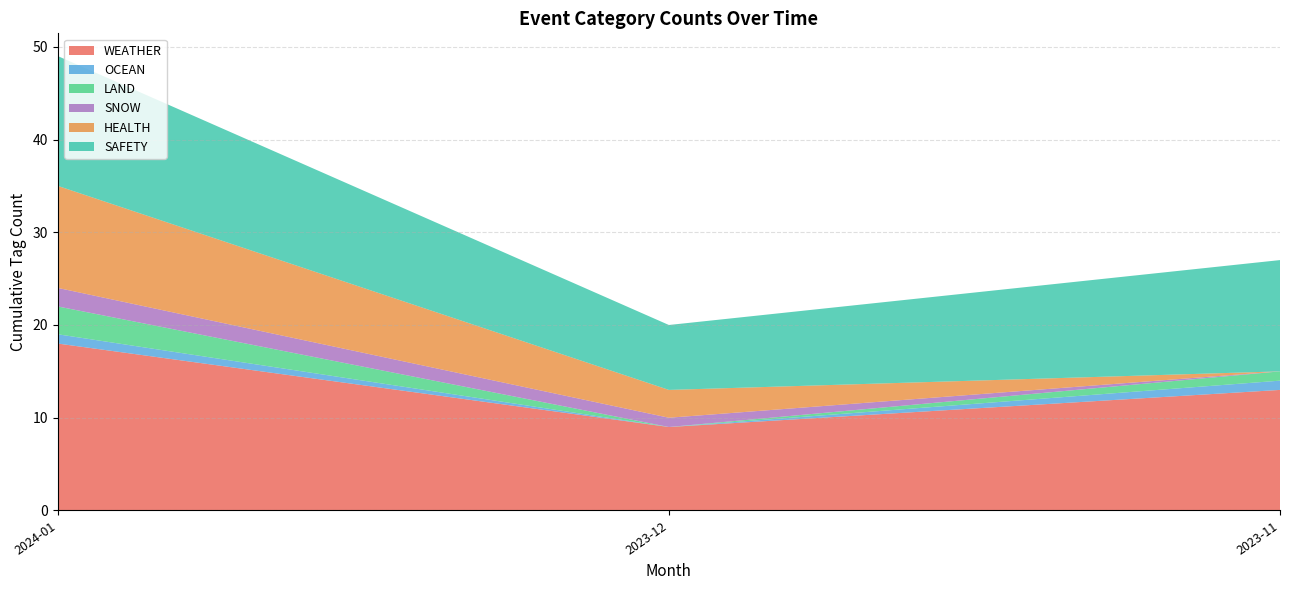

At which label does WEATHER reach its minimum?

2023-12